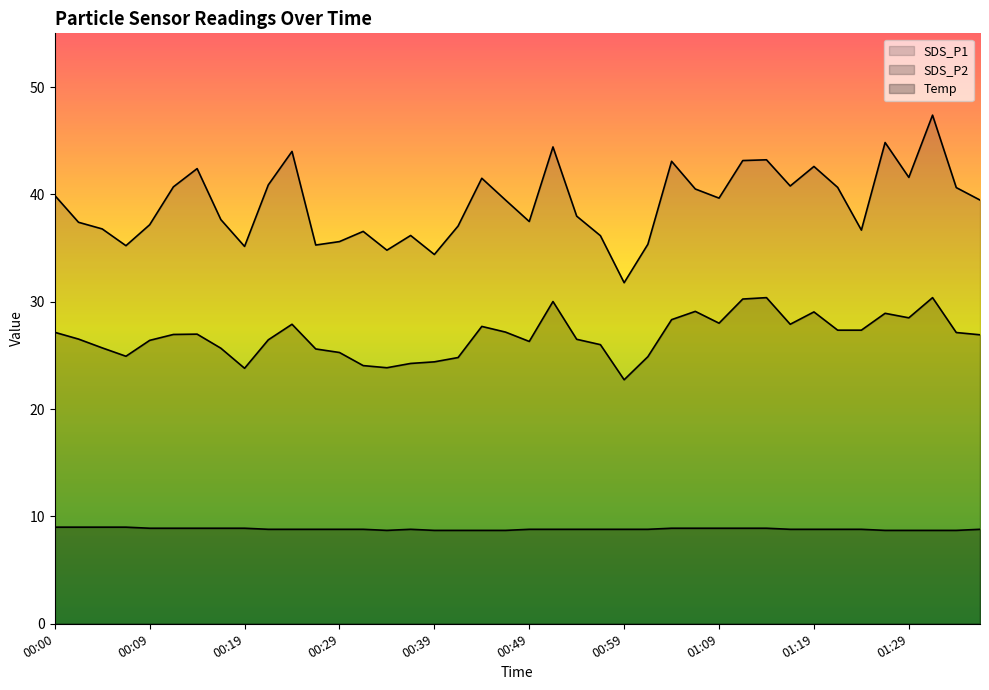

Is it true that SDS_P2 equals 27.9 at 00:24?

True